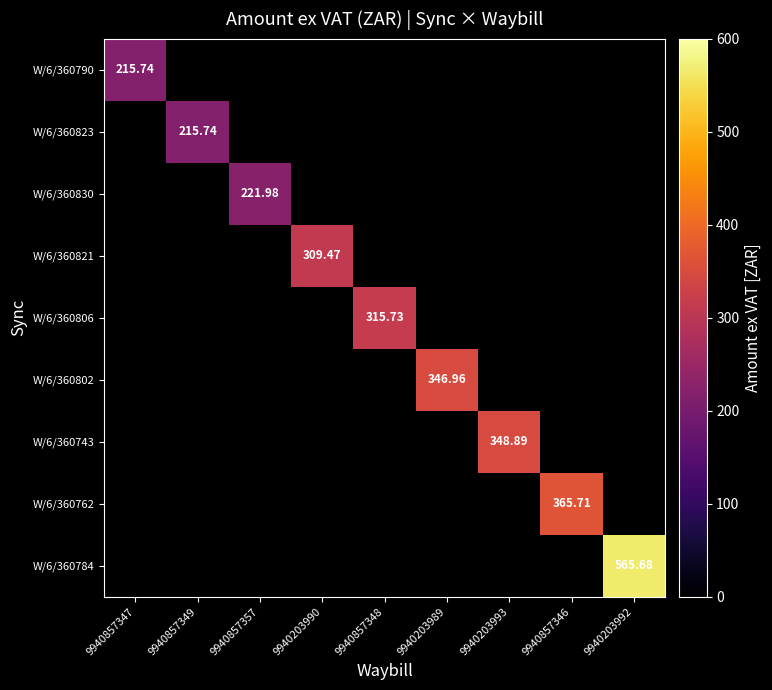

At which category is the sum across all series the highest?

9940203992